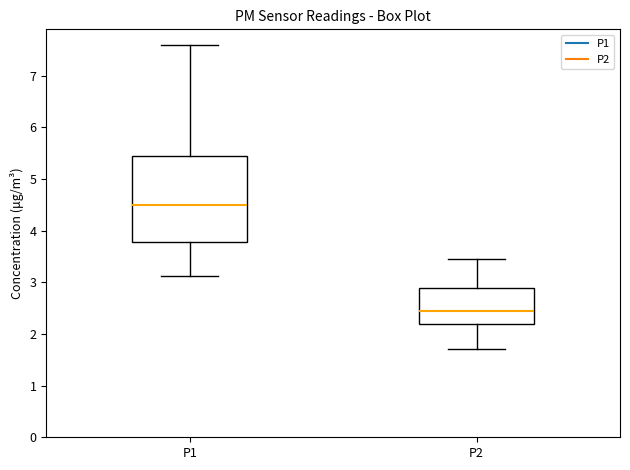

Which box has the highest median line?

P1